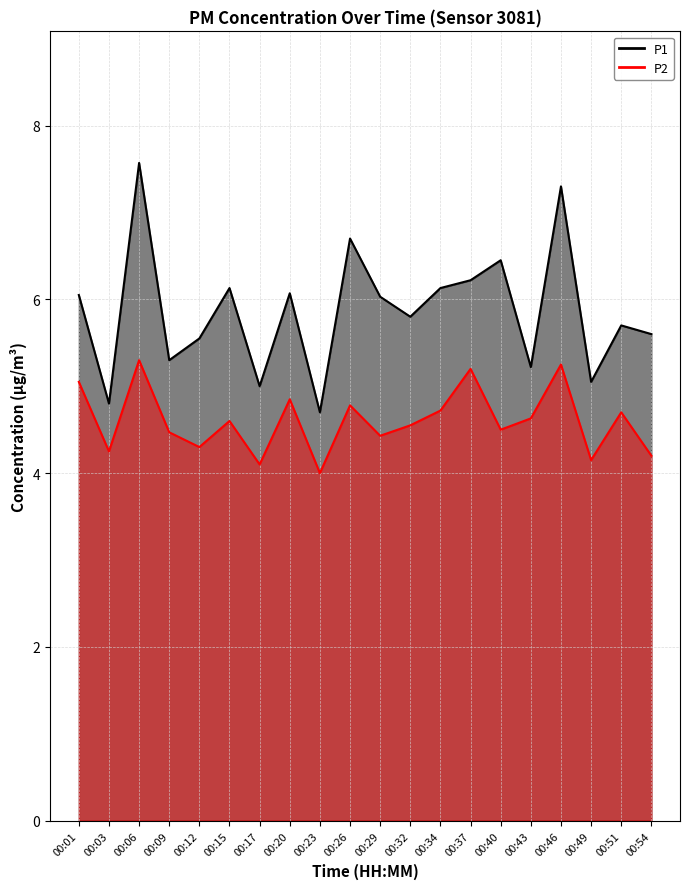

What is the approximate value of P1 at 00:54?

5.6